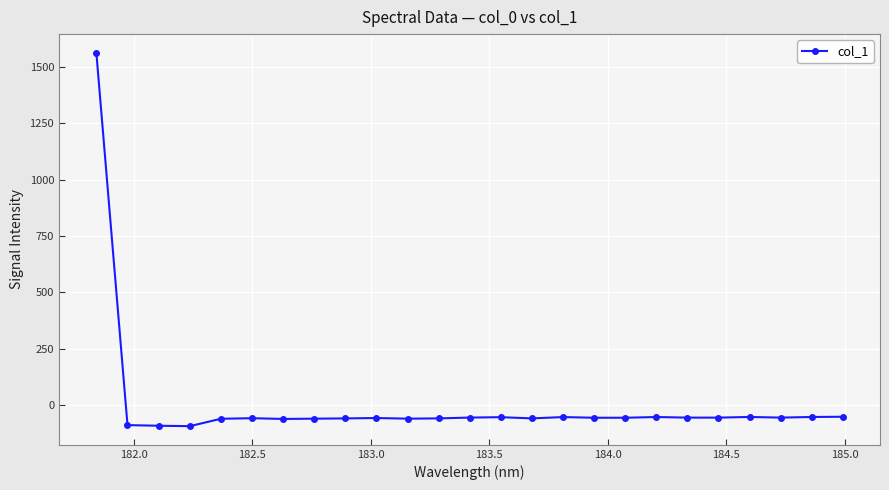

What is the value of the 25th point from the left?

-52.2